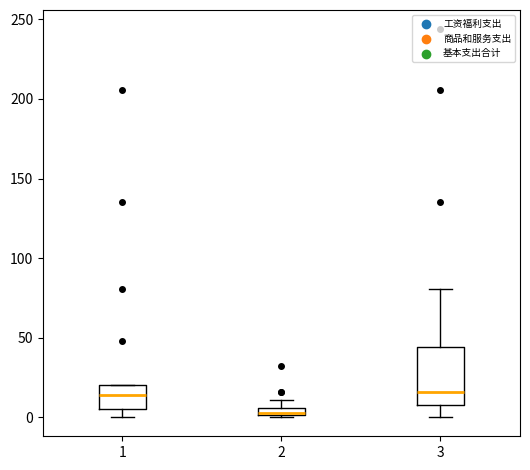

Where is the upper edge of the box at x = 3 on the y-axis? The values are not printed on the chart, so give them approximately, as read against the axis.

45